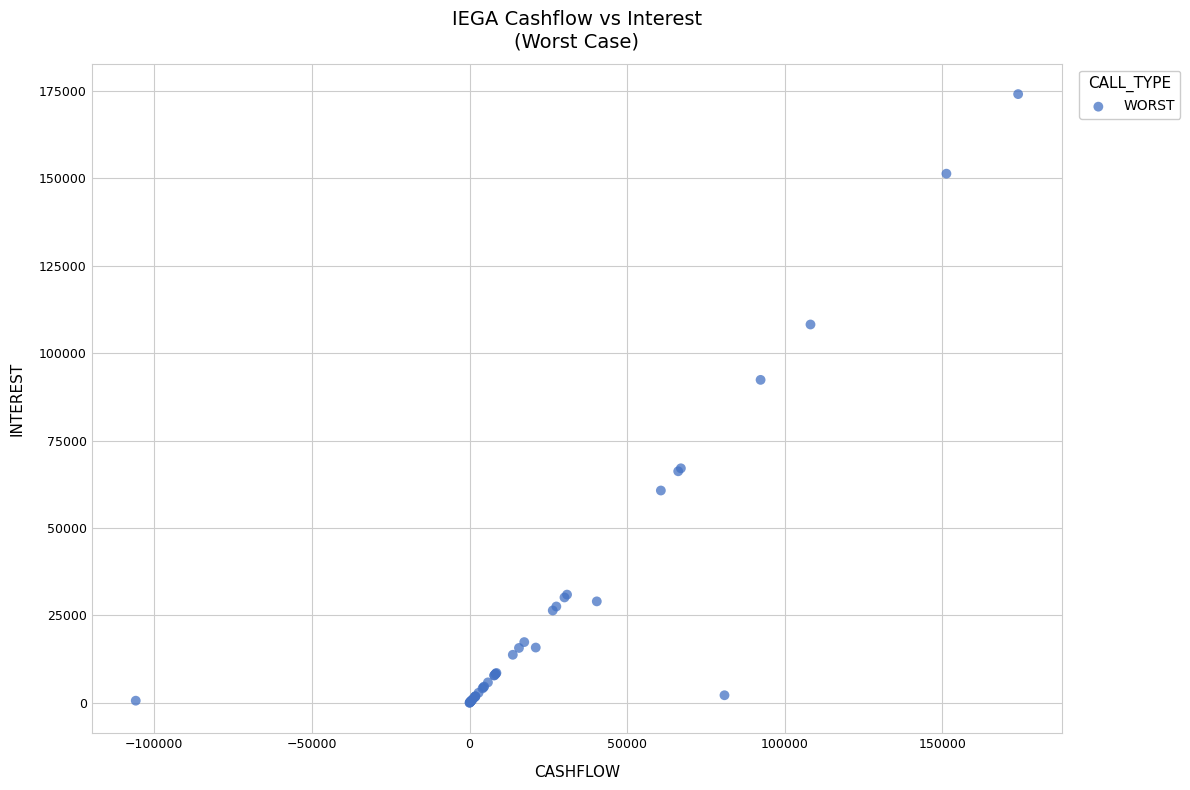

What Y value in the scatter plot is closest to 87029?

92345.1